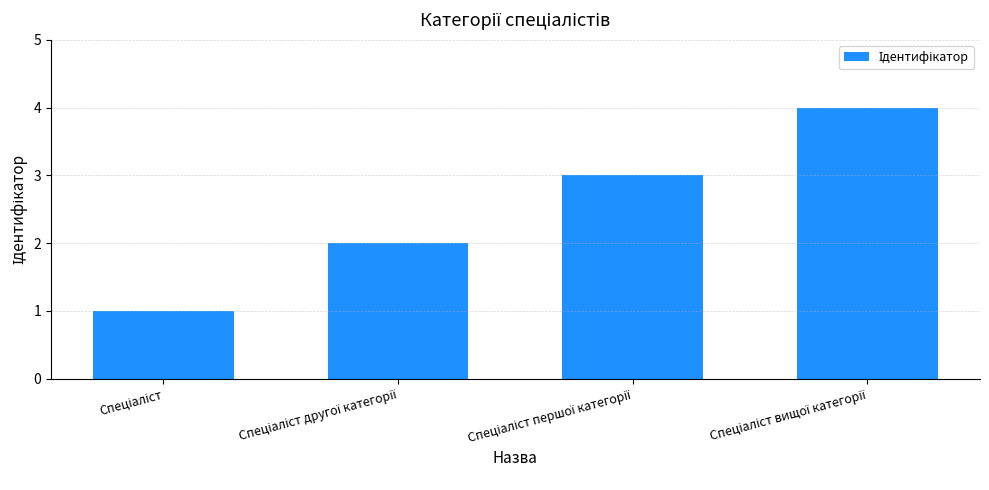

What is the difference between the maximum and minimum values?

3